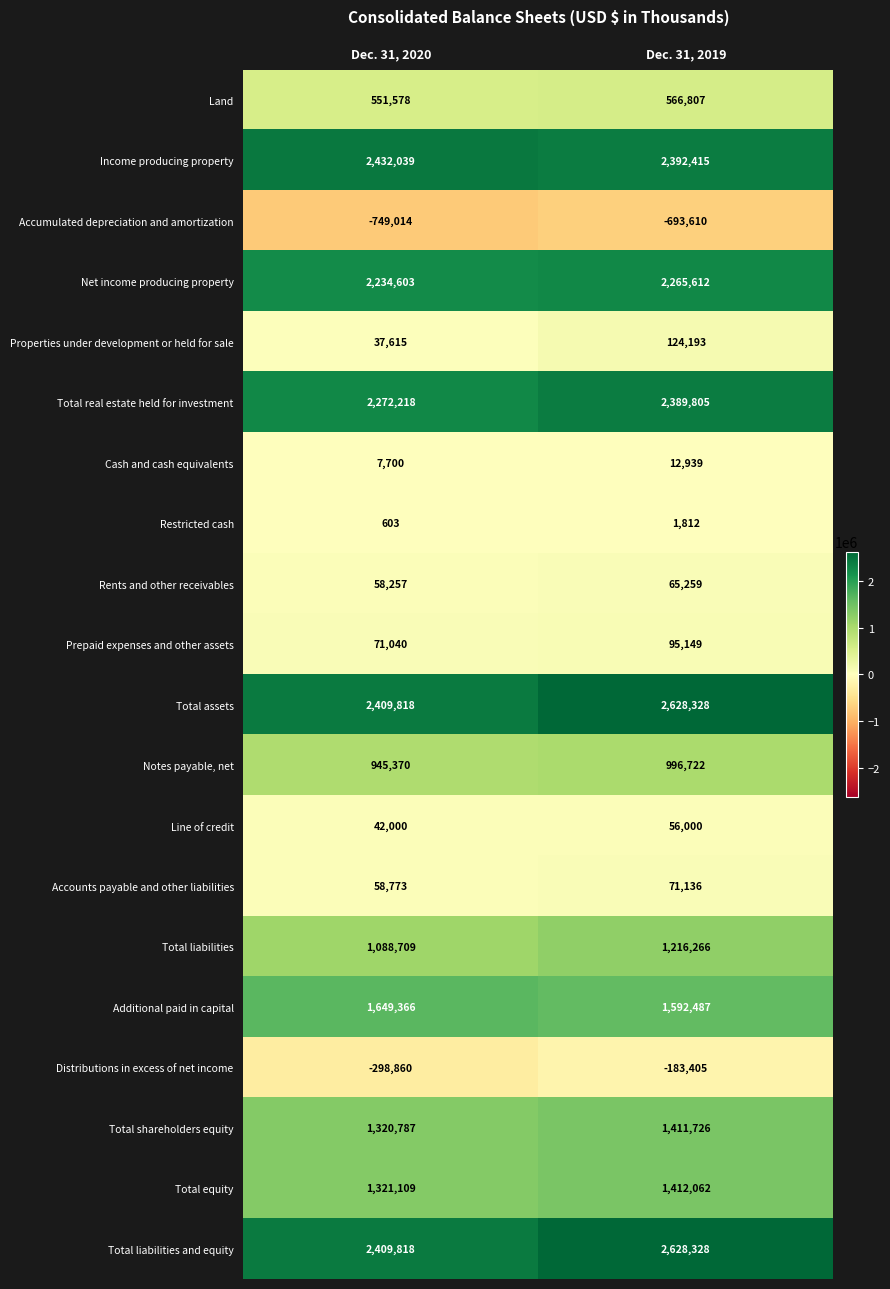

Is it true that Accounts payable and other liabilities equals 58773 at Dec. 31, 2020?

True